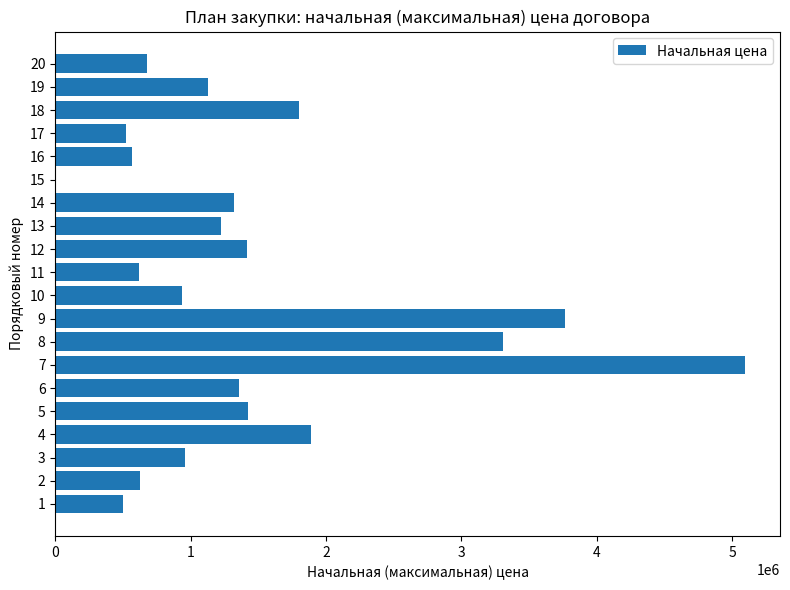

Is it true that the value at 4 is 1888380.0?

True